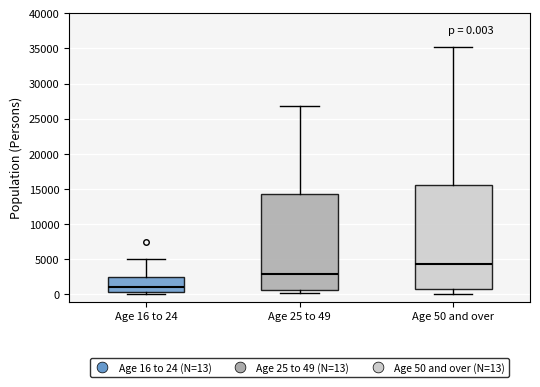

Which box has the highest median line?

Age 50 and over